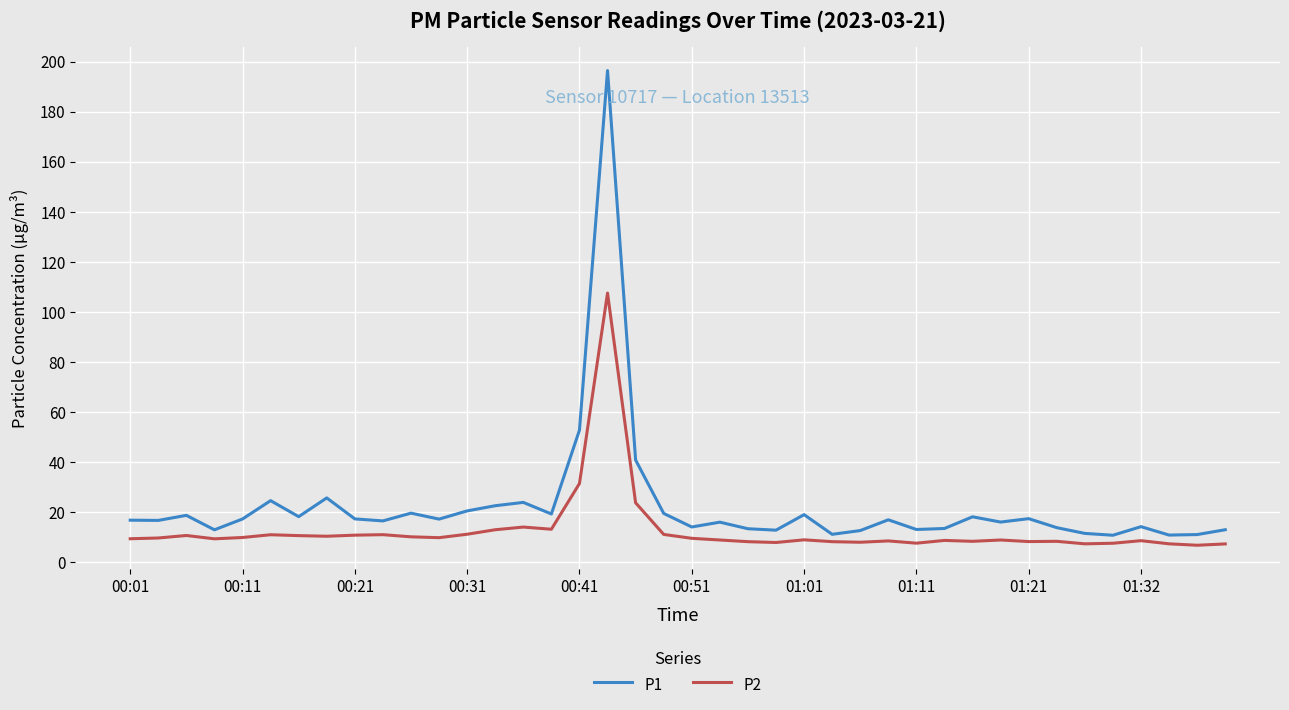

What is the minimum value shown in the chart?

6.8